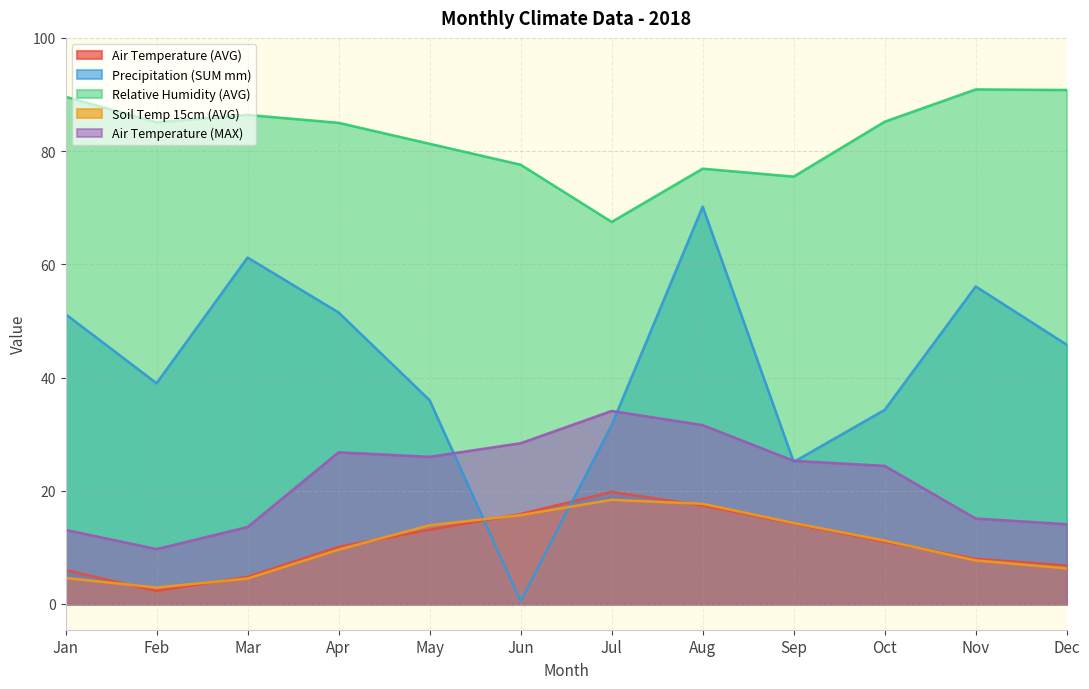

Between Mar and Nov, which series saw the biggest shift?

Precipitation (SUM mm)